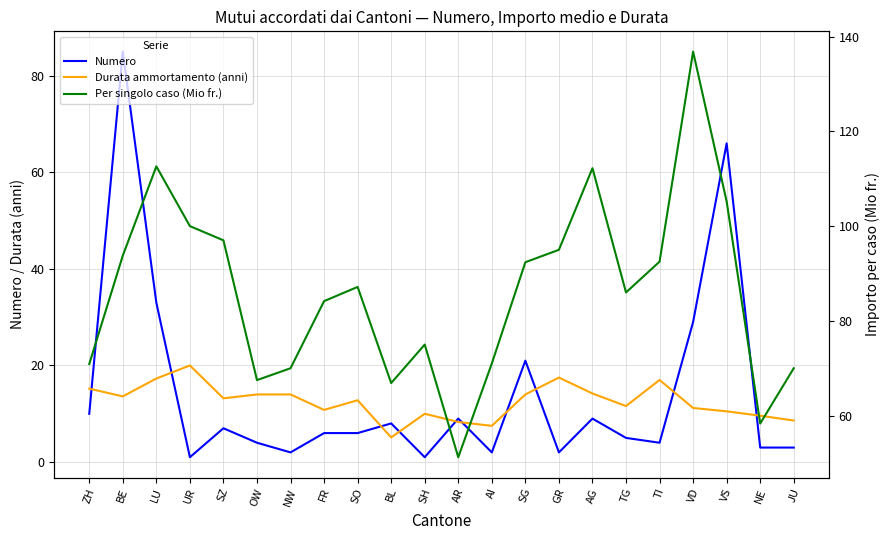

Reading left to right, what are all the values shown in this chart?

Numero: 10.0	85.0	33.0	1.0	7.0	4.0	2.0	6.0	6.0	8.0	1.0	9.0	2.0	21.0	2.0	9.0	5.0	4.0	29.0	66.0	3.0	3.0
Durata ammortamento (anni): 15.2	13.6	17.3	20.0	13.2	14.0	14.0	10.8	12.8	5.1	10.0	8.3	7.5	14.0	17.5	14.2	11.6	17.0	11.2	10.5	9.6	8.6
Per singolo caso (Mio fr.): 70.9	93.8	112.6	100.0	97.0	67.5	70.0	84.2	87.2	66.9	75.0	51.2	71.0	92.4	95.0	112.2	86.0	92.5	136.8	105.2	58.3	70.0